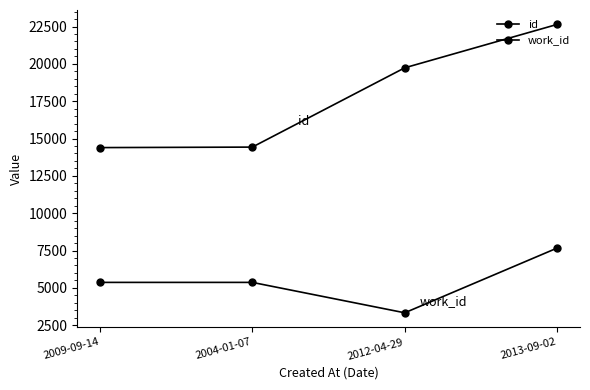

True or false: id has a value of 14392 at 2009-09-14.

True